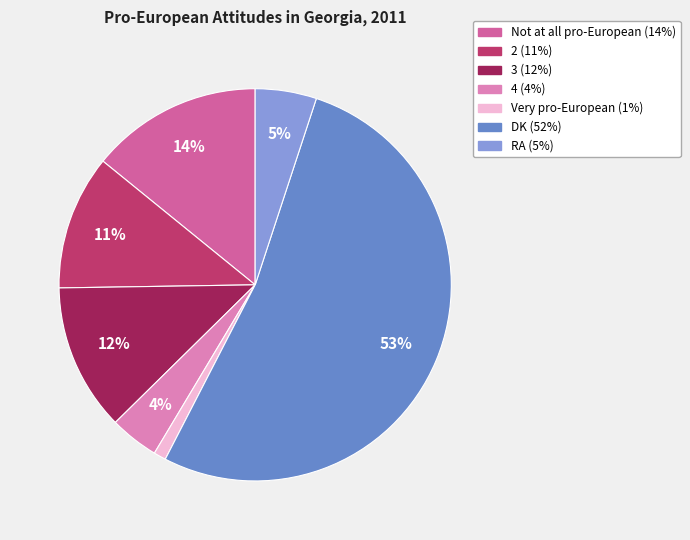

What is the largest slice in the pie chart?

DK